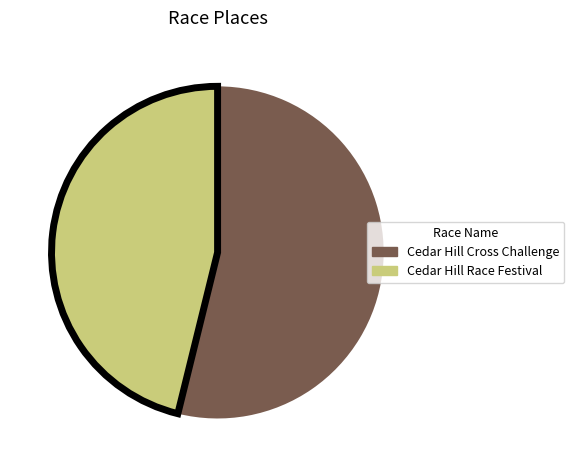

The Cedar Hill Race Festival slice represents 59% of the pie. True or false?

False